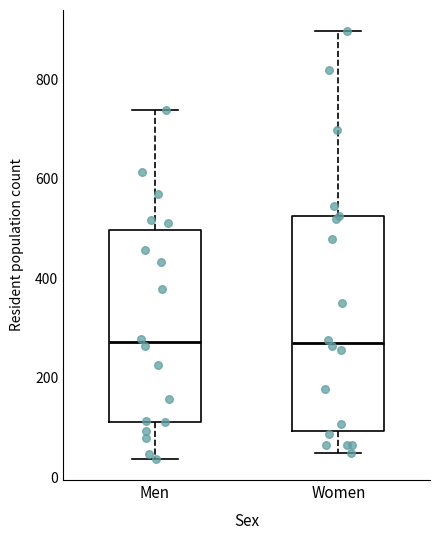

Which box is the tallest, from its lower edge to its upper edge?

Women